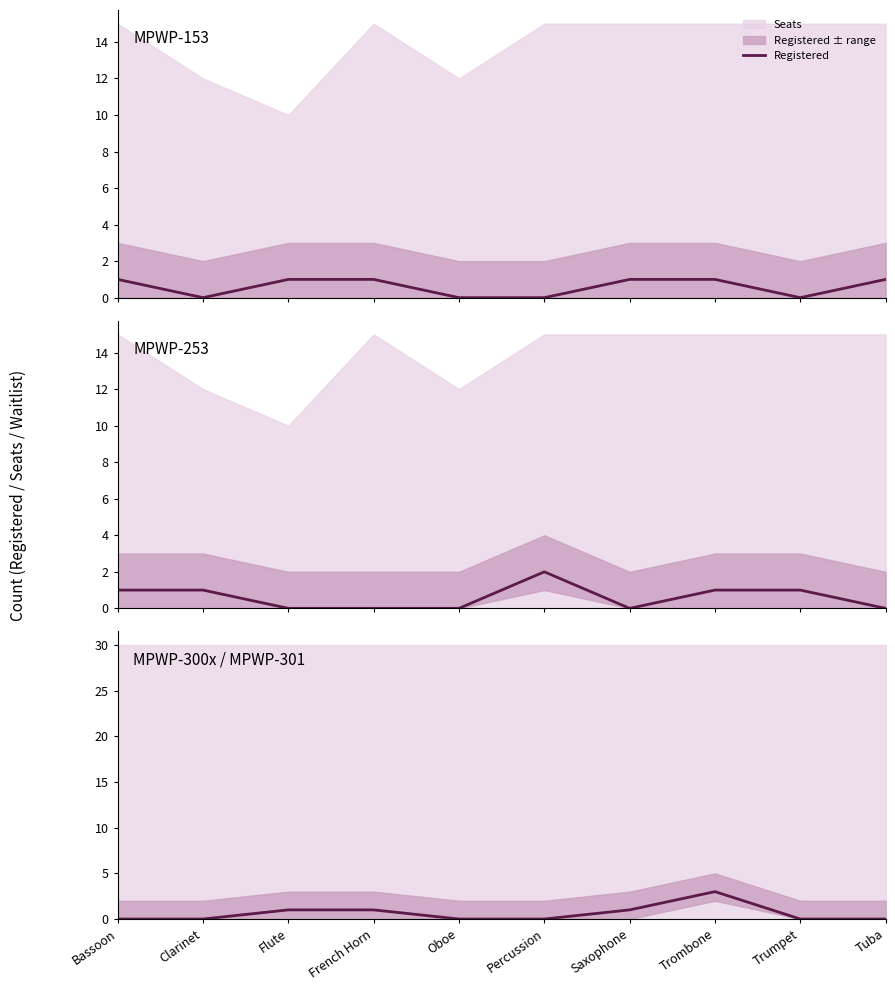

List the labels in order of value, smallest first.

Bassoon, Clarinet, Oboe, Percussion, Trumpet, Tuba, Flute, French Horn, Saxophone, Trombone